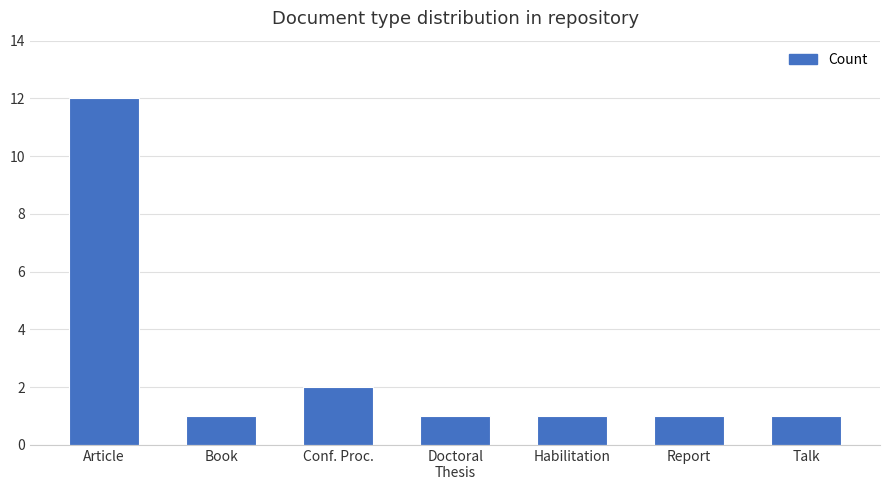

Which label corresponds to the largest value in the chart?

Article